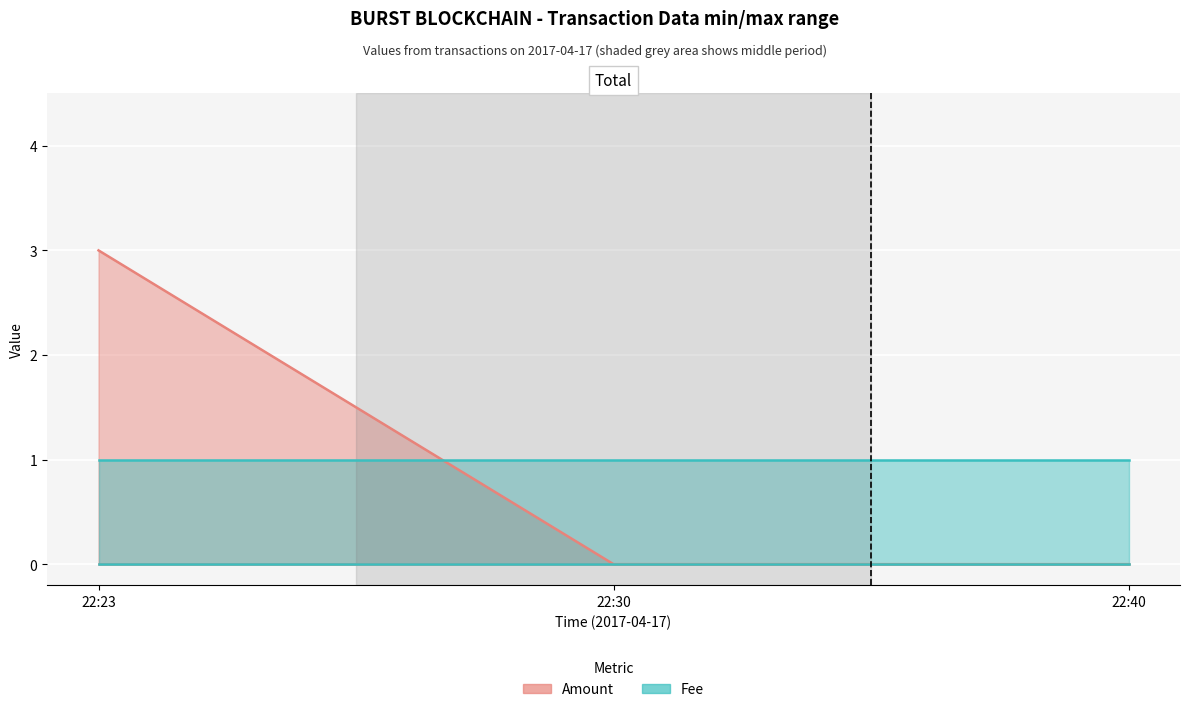

What is the difference between the values at 22:23 and 22:30?

3